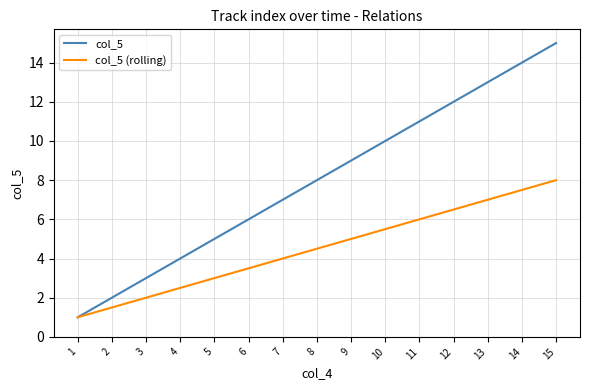

Read the col_5 value at 9.

9.0